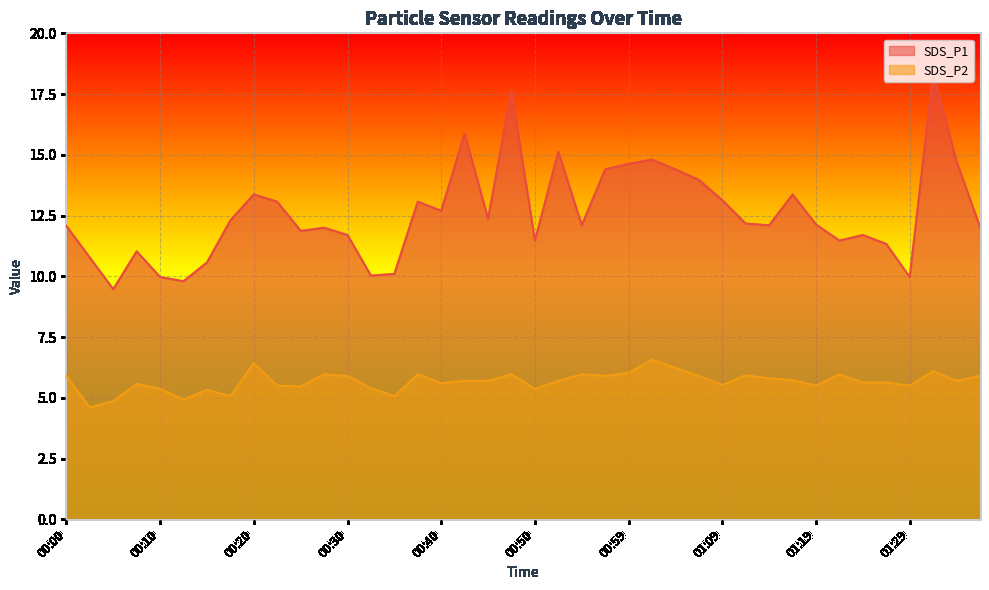

At which category does SDS_P2 reach its first local valley?

00:03